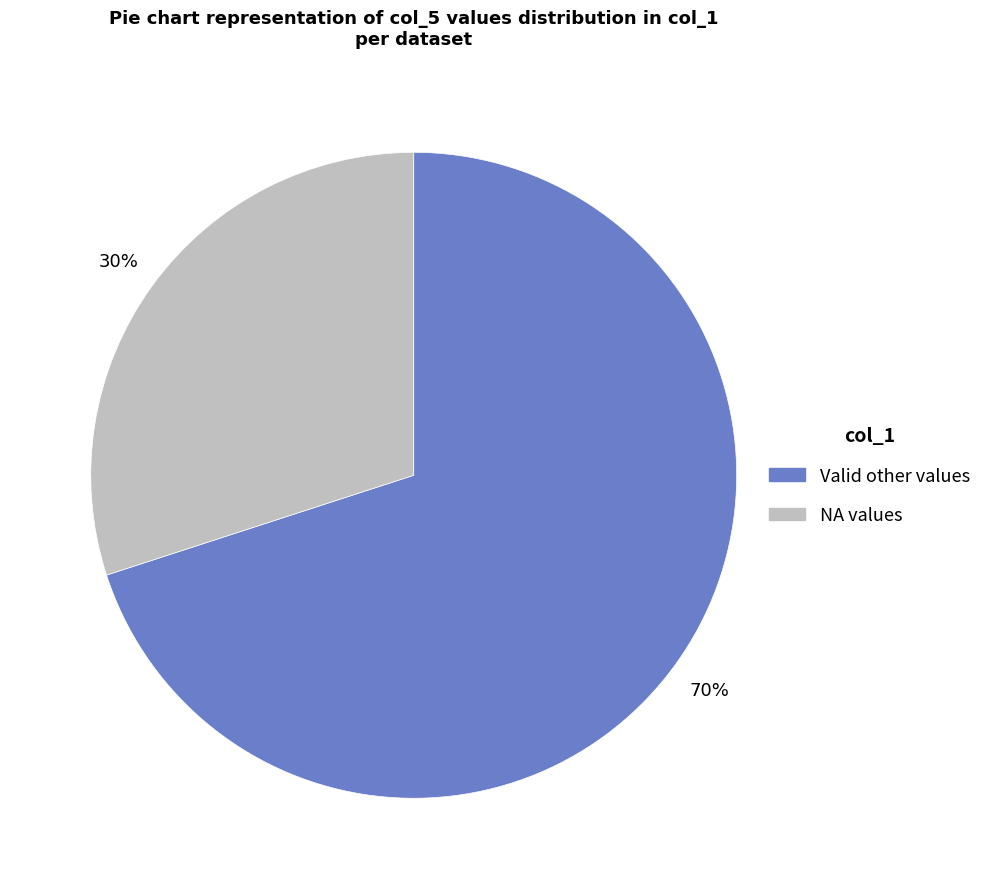

Is there any slice that represents more than half of the pie?

Yes